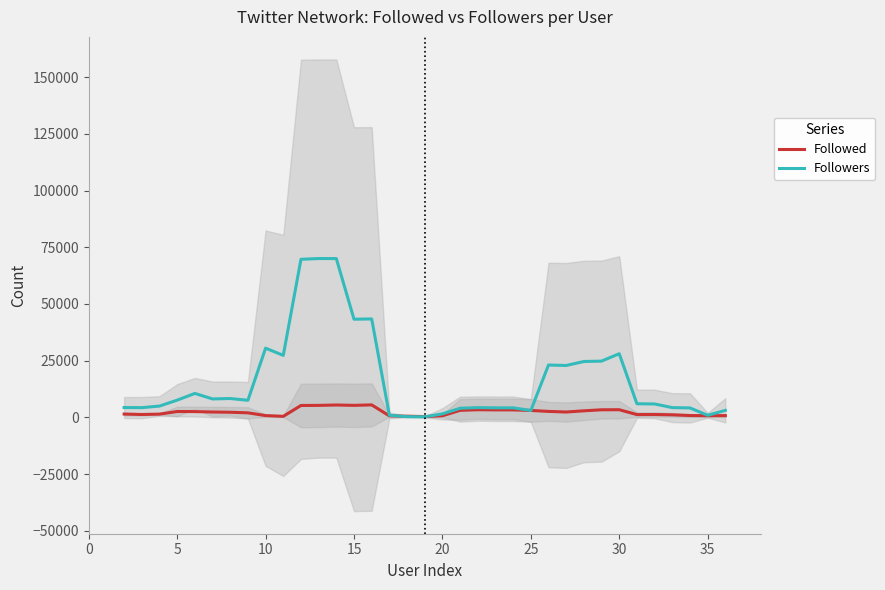

What is the minimum value shown in the chart?

299.8